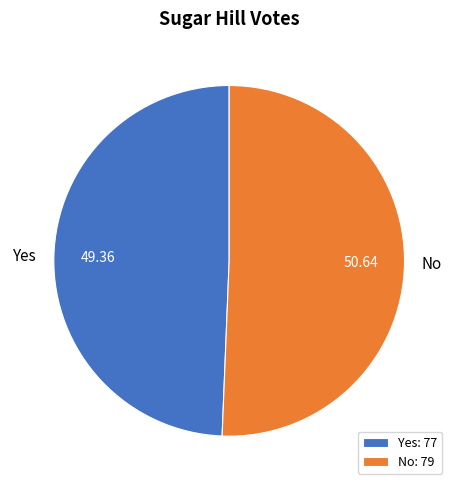

Is the sum of Yes and No greater than half?

Yes